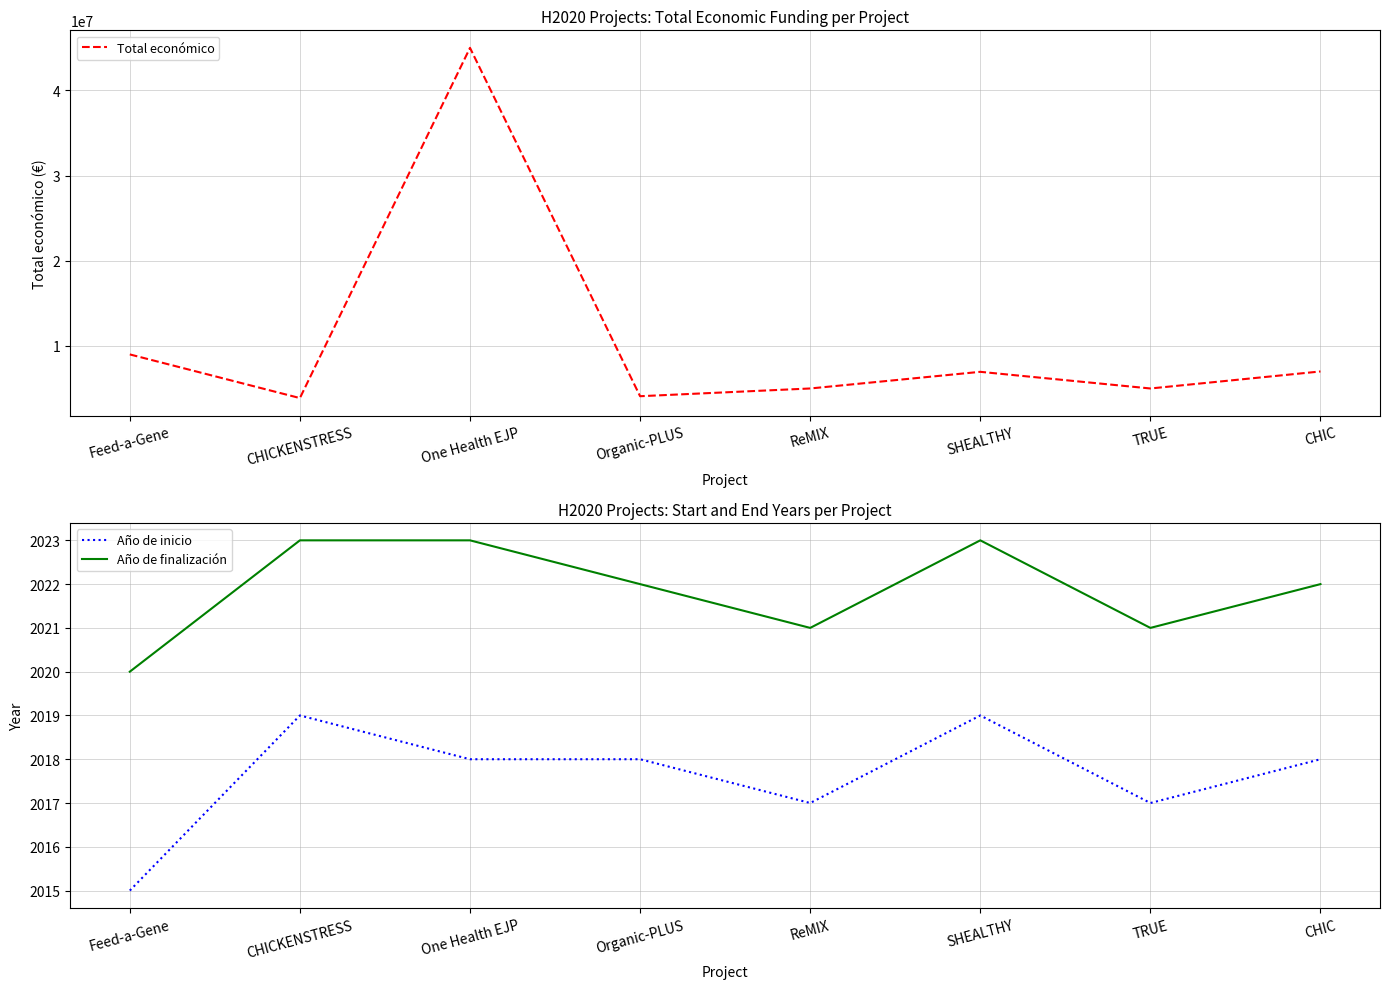

Is the value of Total económico at Feed-a-Gene greater than the value of Año de finalización at CHICKENSTRESS?

Yes